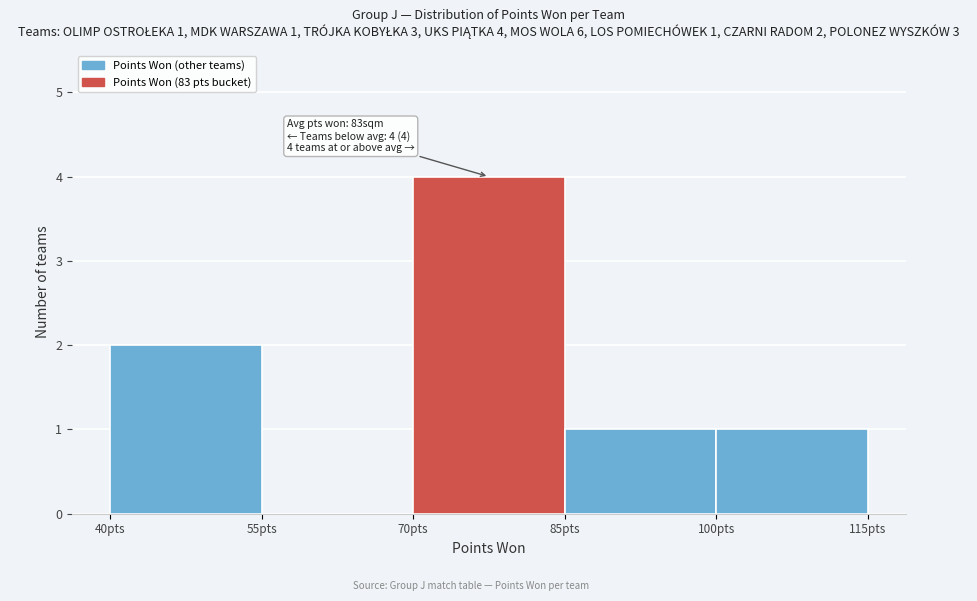

Which range on the x-axis has the tallest bar?

70 to 85